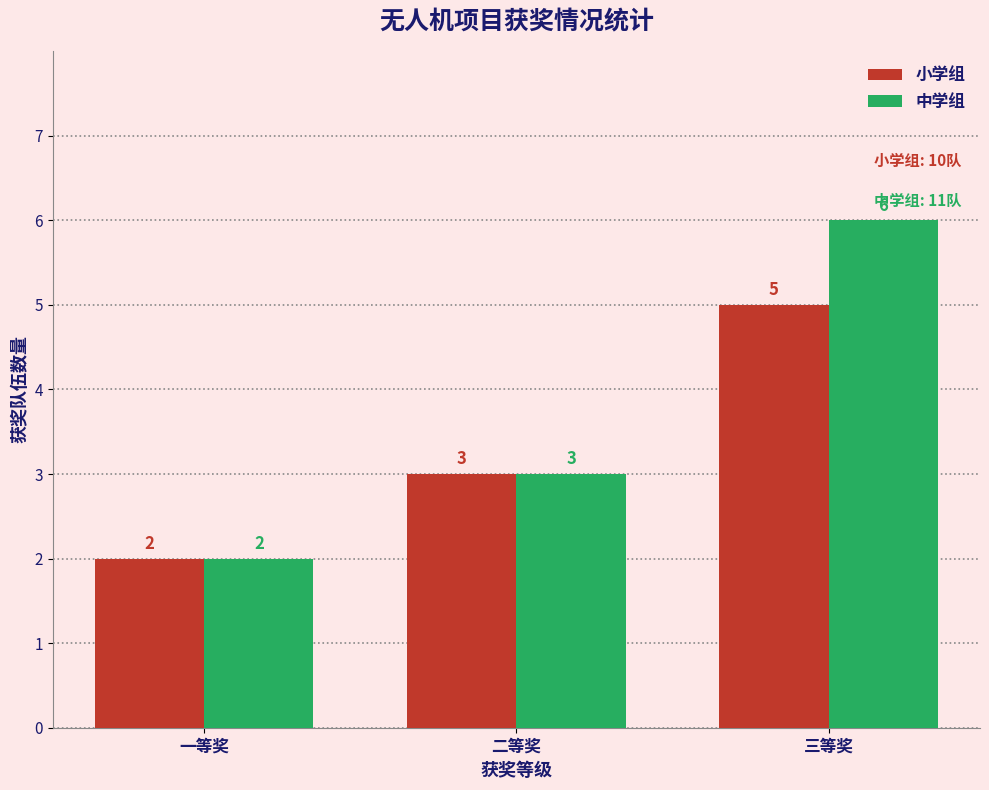

Is the value of 中学组 at 三等奖 greater than the value of 小学组 at 一等奖?

Yes